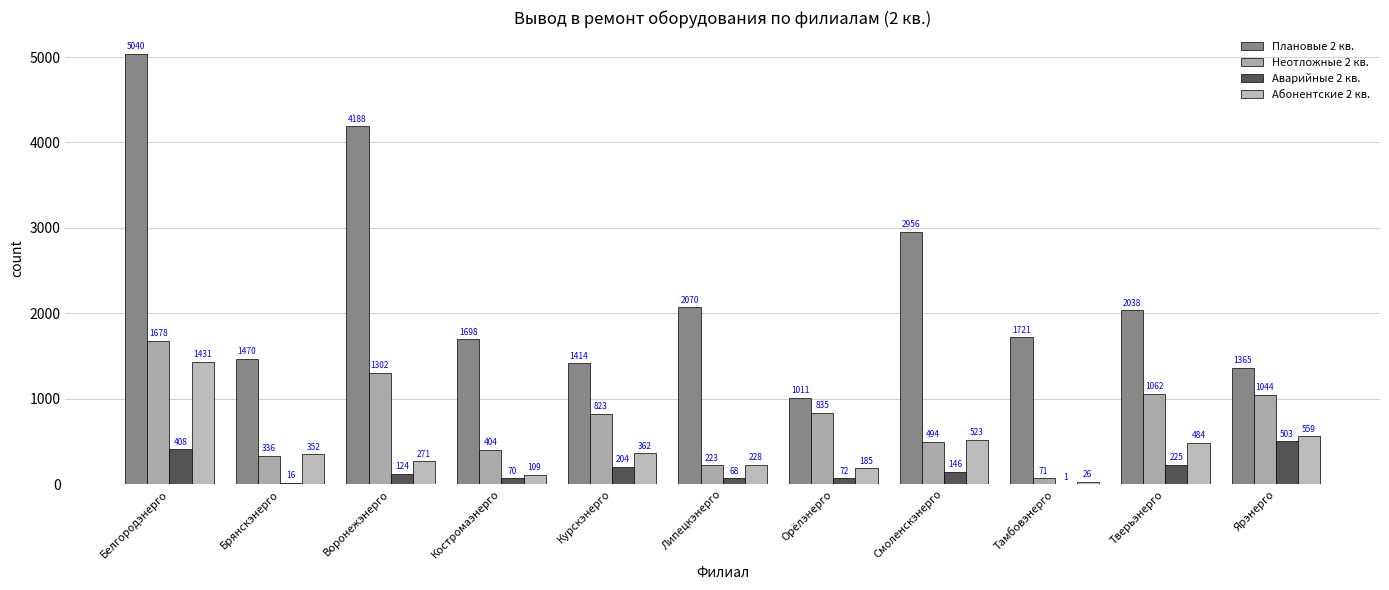

Count the number of data series in this chart.

4